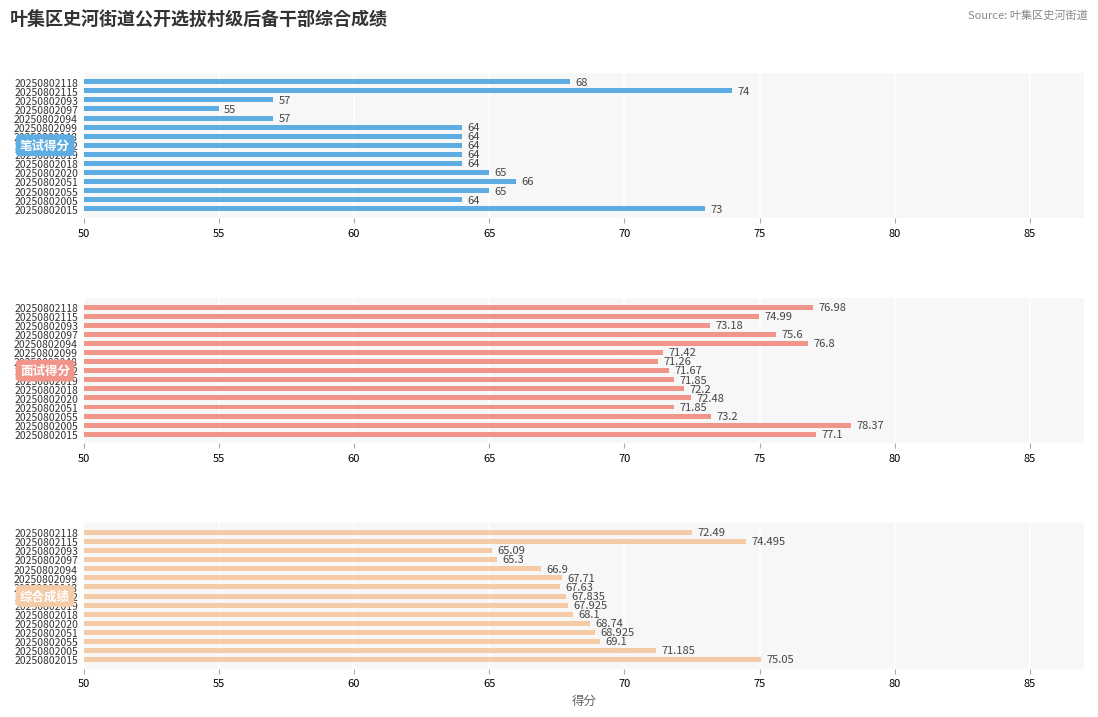

What is the spread (max minus min) of values at 20250802048?

7.3